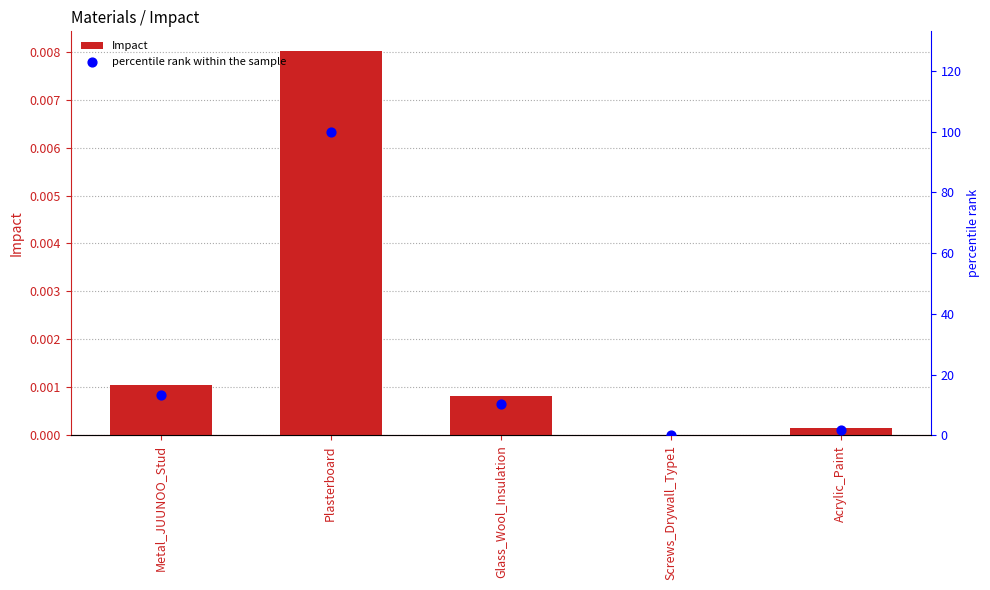

What are all the series names shown in the legend?

Impact, percentile rank within the sample